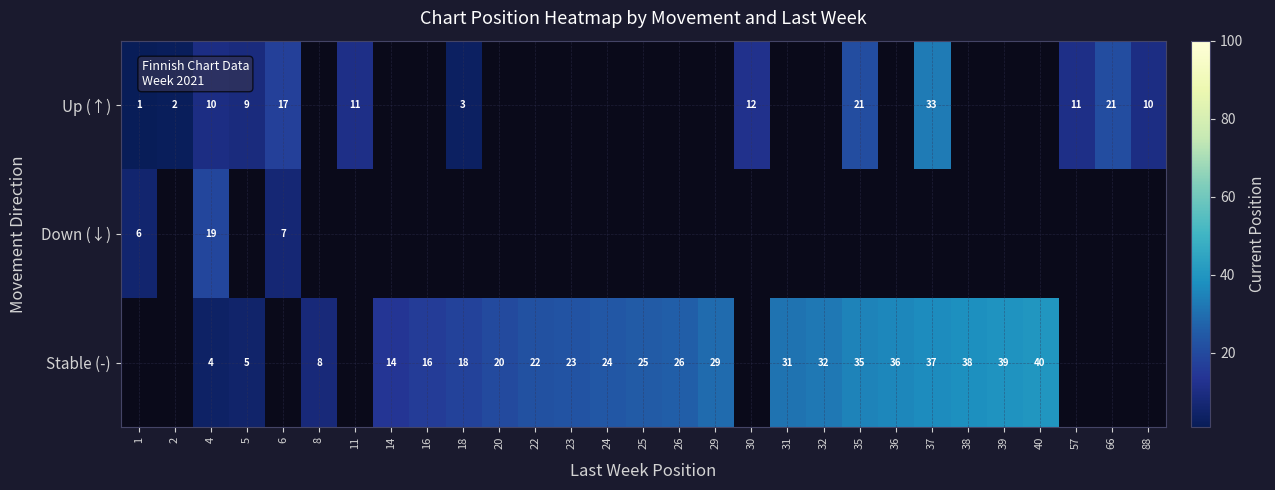

Is it true that Stable (-) equals 6 at 8?

False